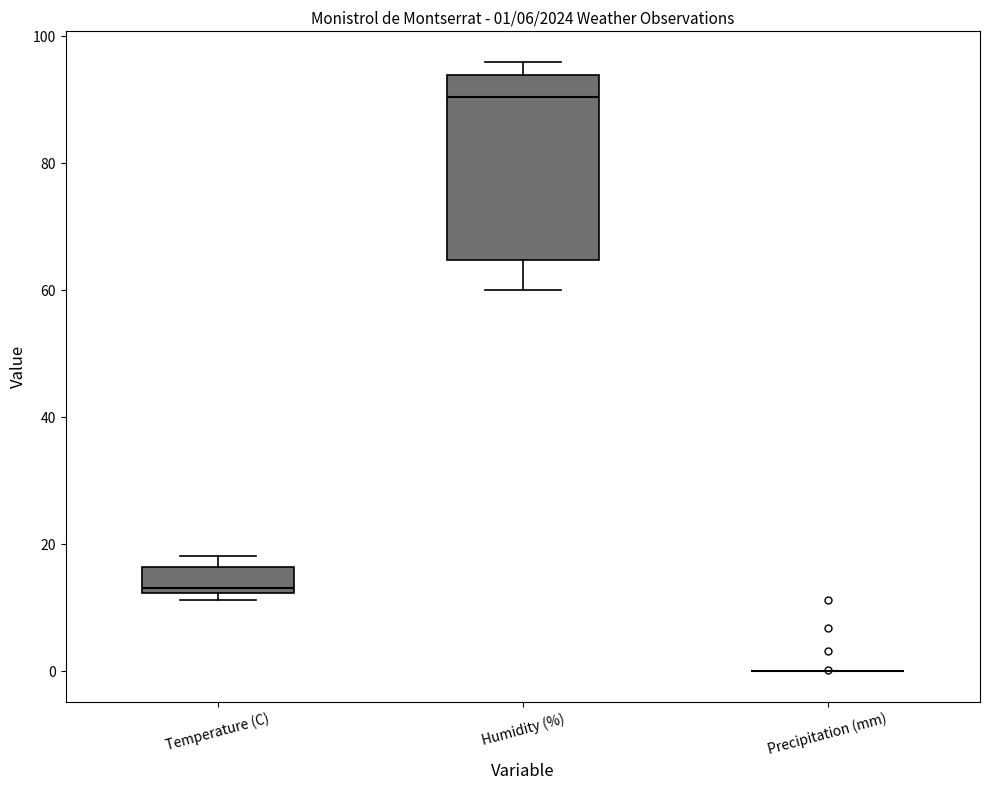

Comparing the boxes themselves (not the whiskers), which one is the tallest?

Humidity (%)